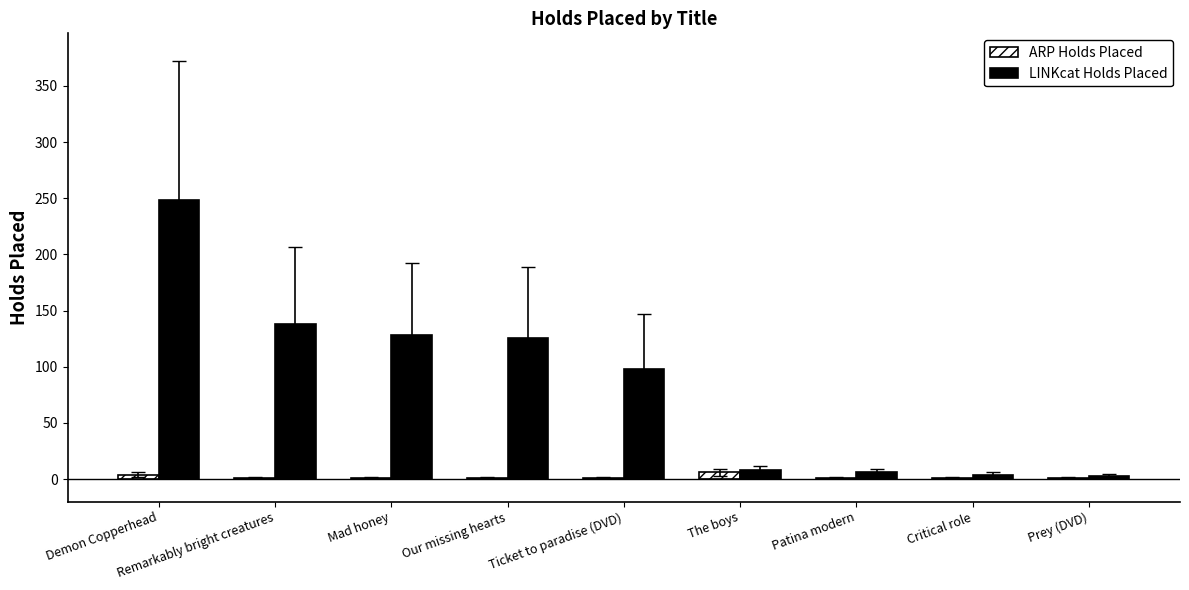

Are the bars horizontal?

No